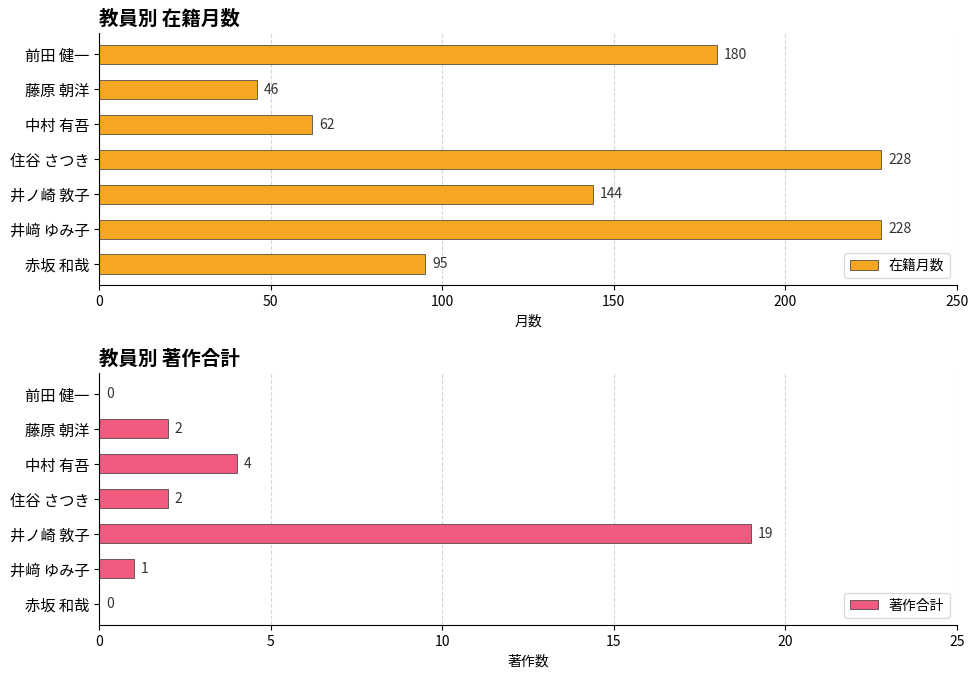

List the series in order of their peak value, lowest first.

著作合計, 在籍月数